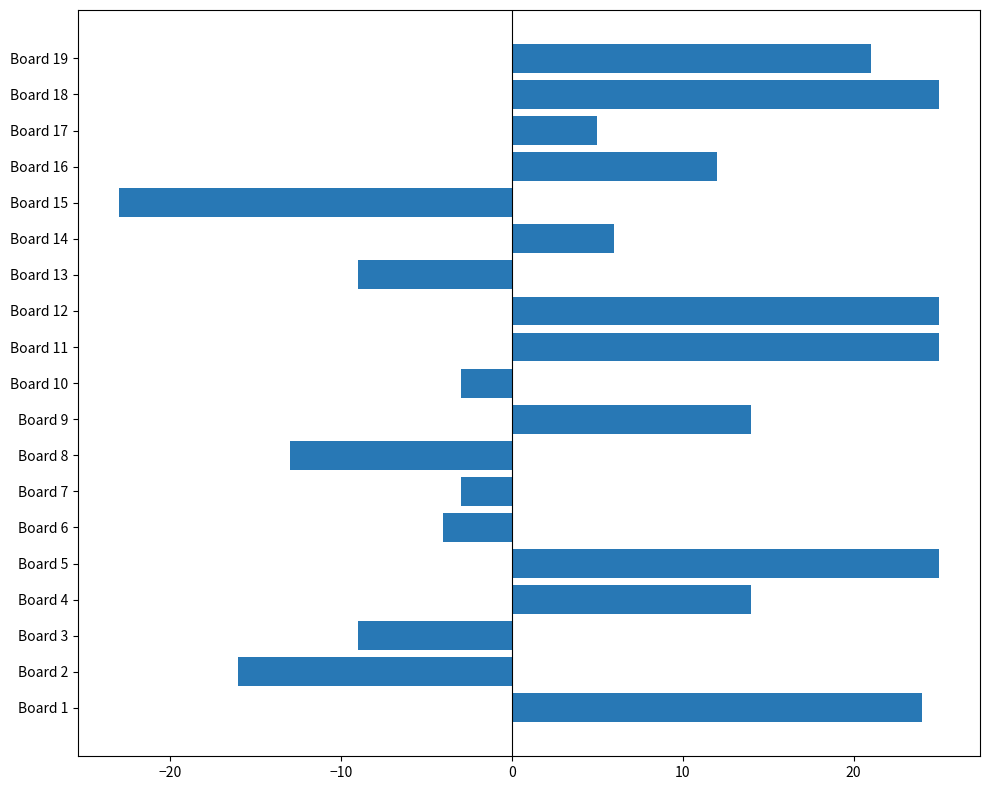

Which category has the lowest value across all series?

Board 15